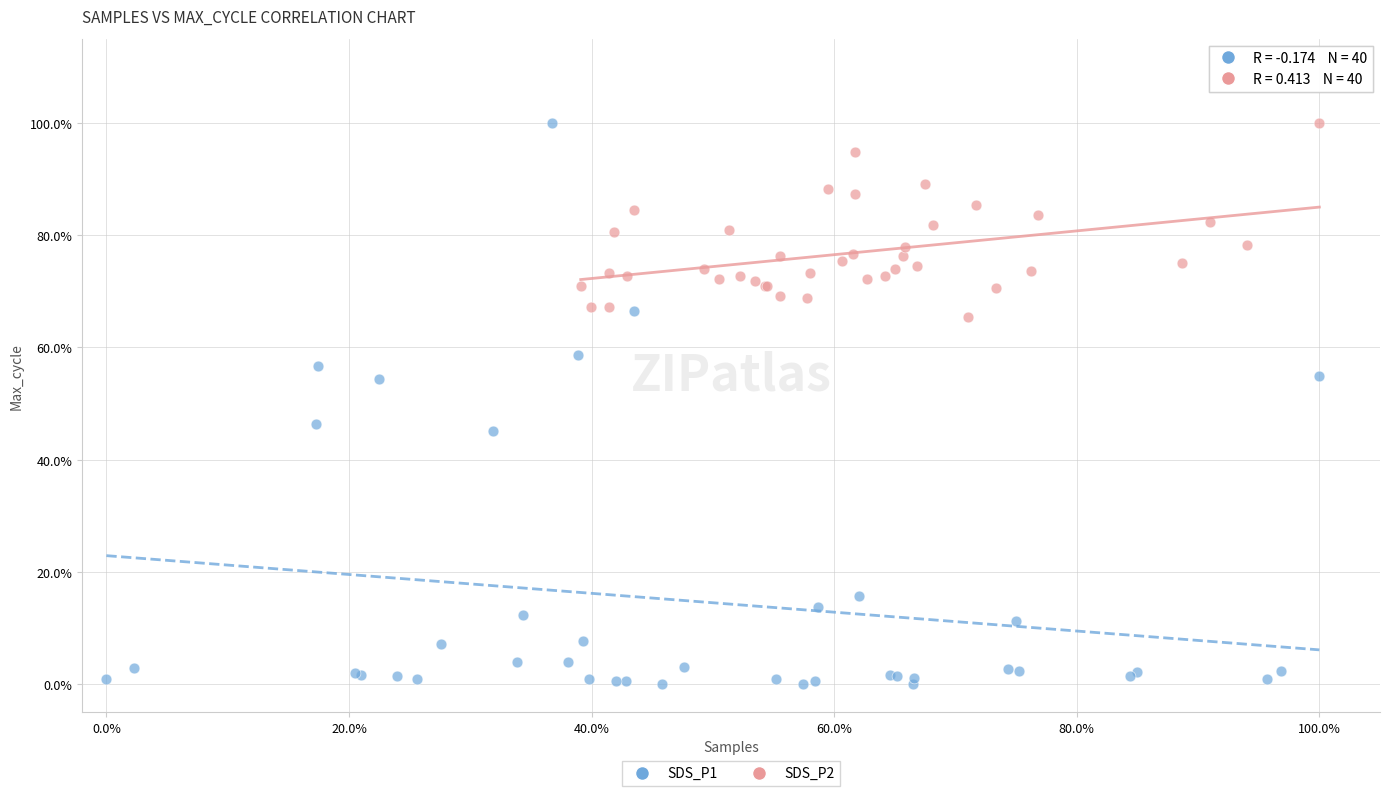

Which series has the largest Y range (max minus min)?

SDS_P1